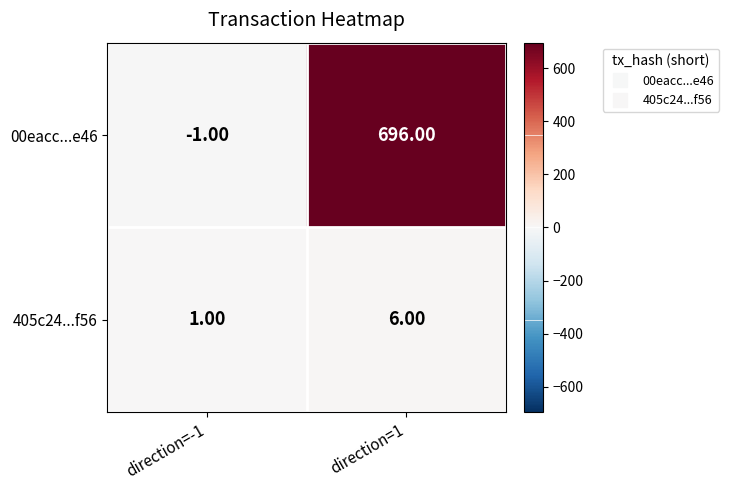

What is the average value of the 00eacc...e46 series?

348